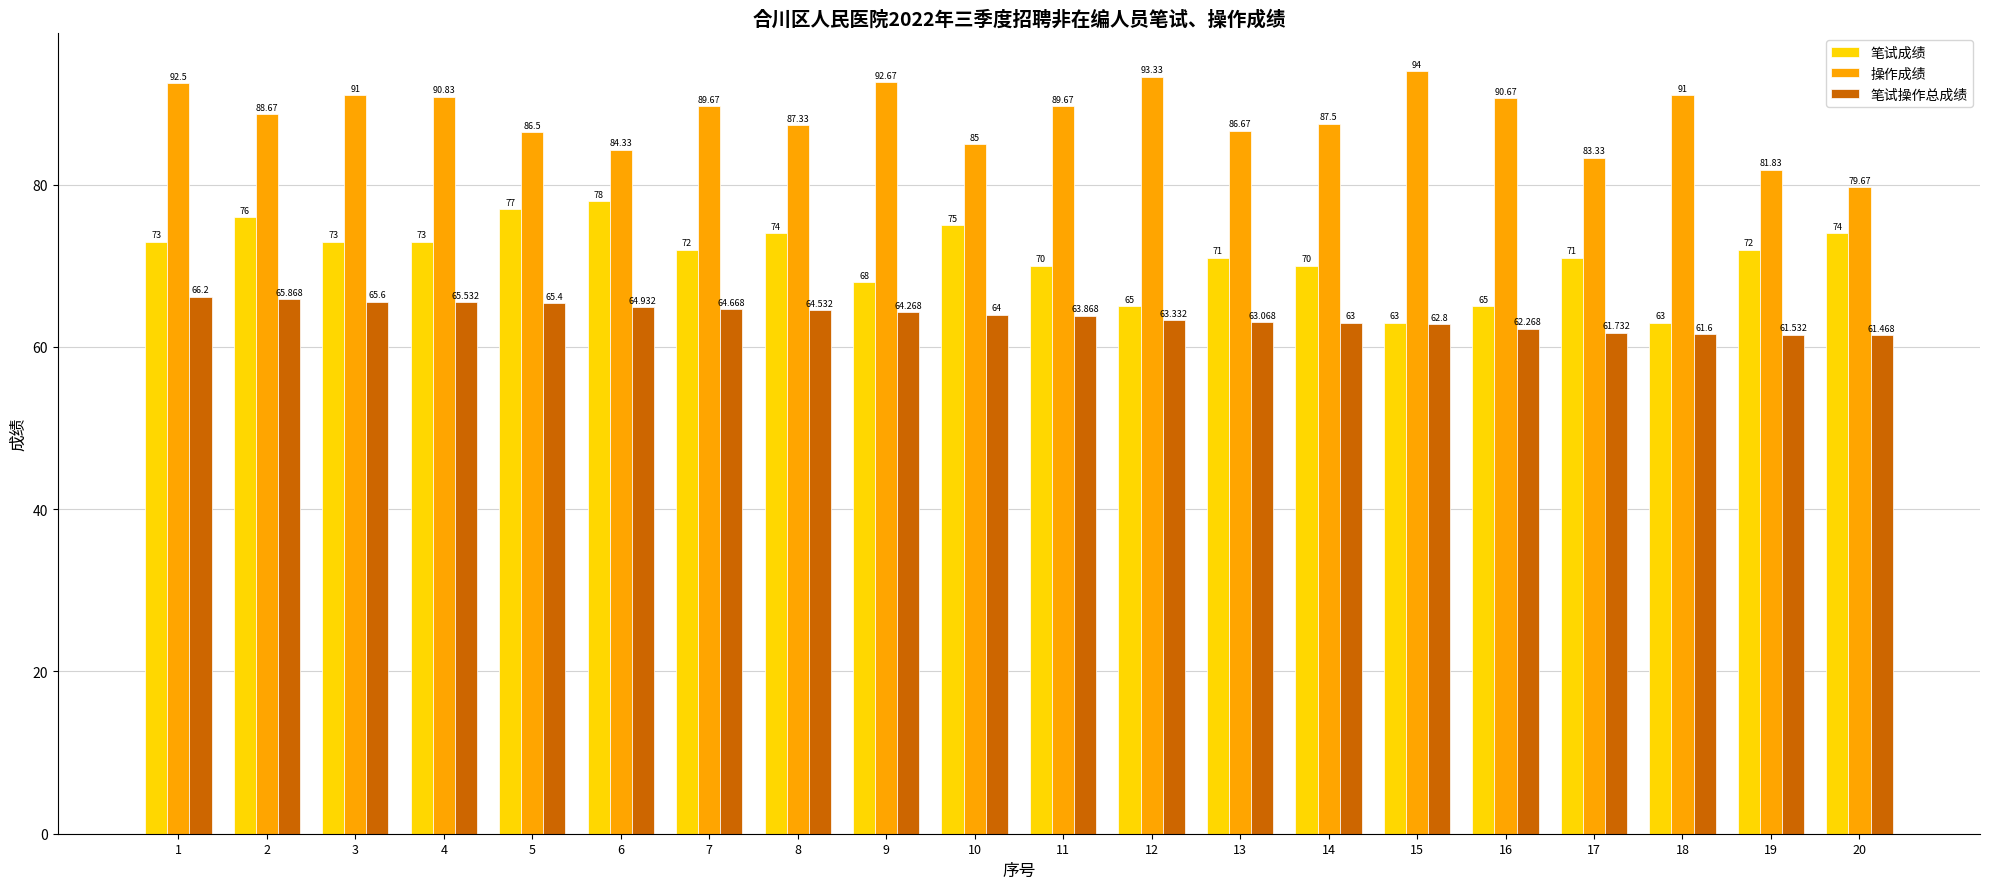

True or false: 笔试操作总成绩 has a value of 64.3 at 9.

True